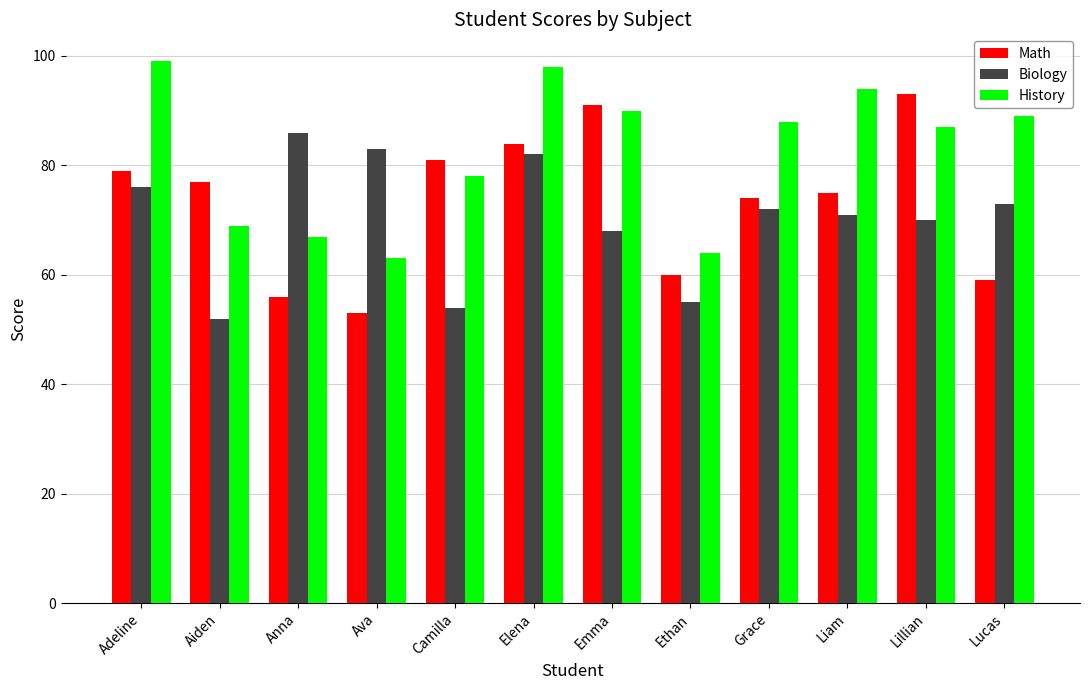

Which series has the largest total across all categories?

History